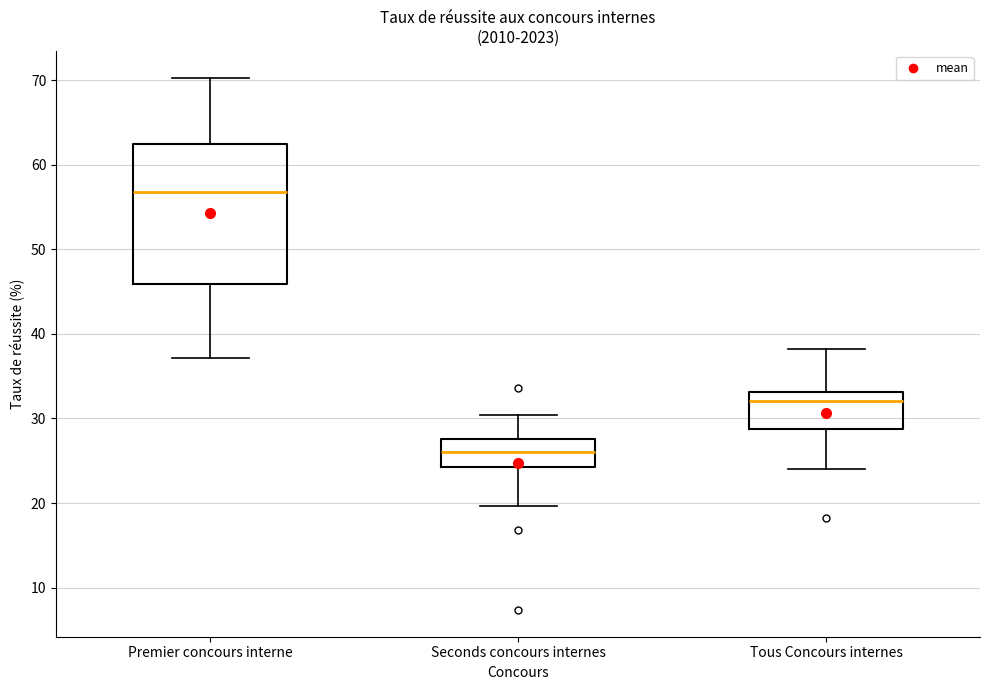

Reading left to right, read every box against the y-axis: the position of its median line, the range the box covers, and the ends of its whiskers. The values are not printed on the chart, so give them approximately, as read against the axis.

Premier concours interne: median 57, box 46 to 62, whiskers 37 to 70
Seconds concours internes: median 26, box 24 to 28, whiskers 20 to 30
Tous Concours internes: median 32, box 29 to 33, whiskers 24 to 38